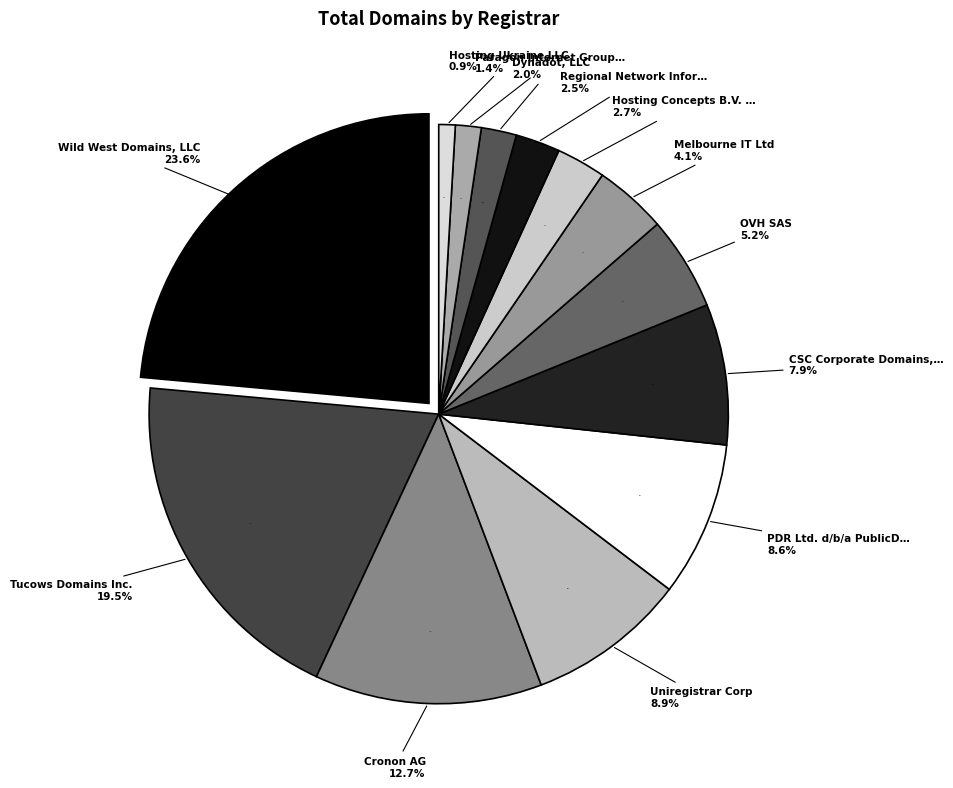

Which slice is the smallest?

Hosting Ukraine LLC